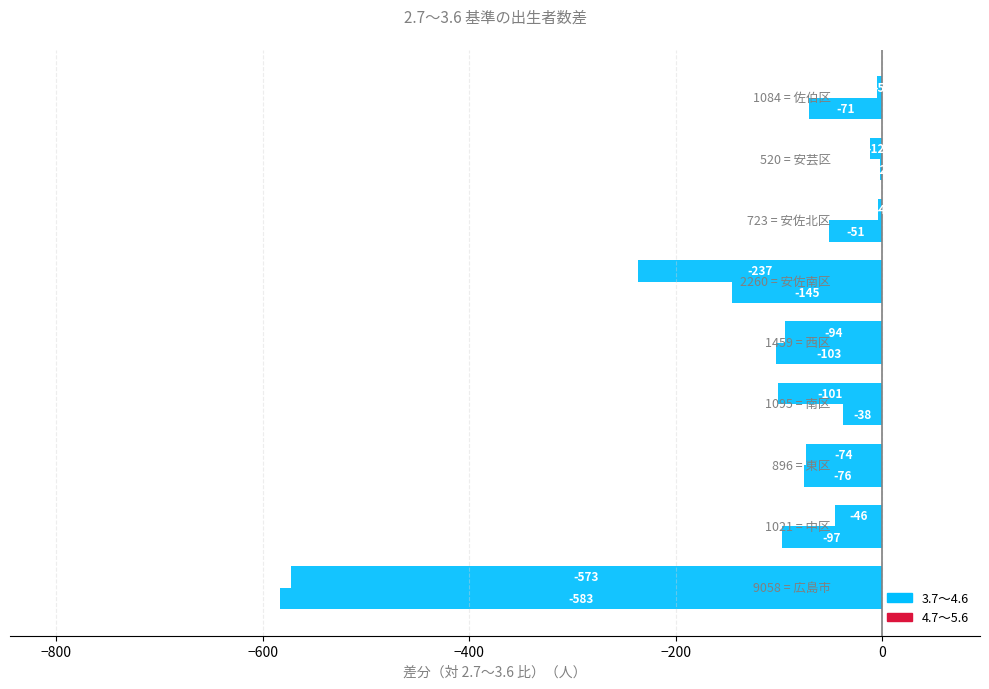

What is the value of the 3.7～4.6 bar at the 3rd from the left?

-74